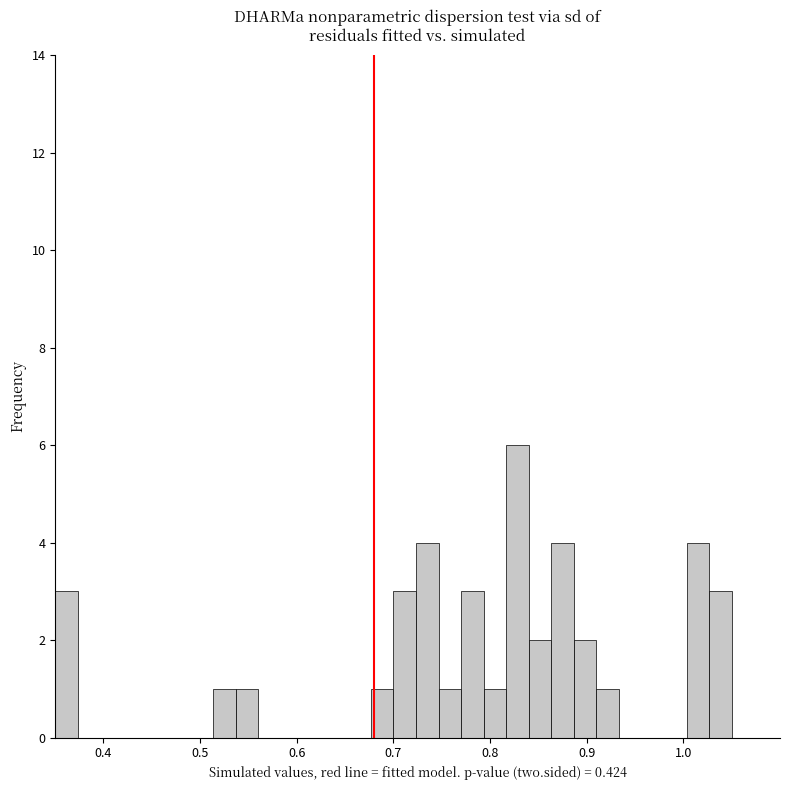

Around what value on the x-axis is the tallest bar? Give the approximate position of its centre, as read against the axis.

0.83